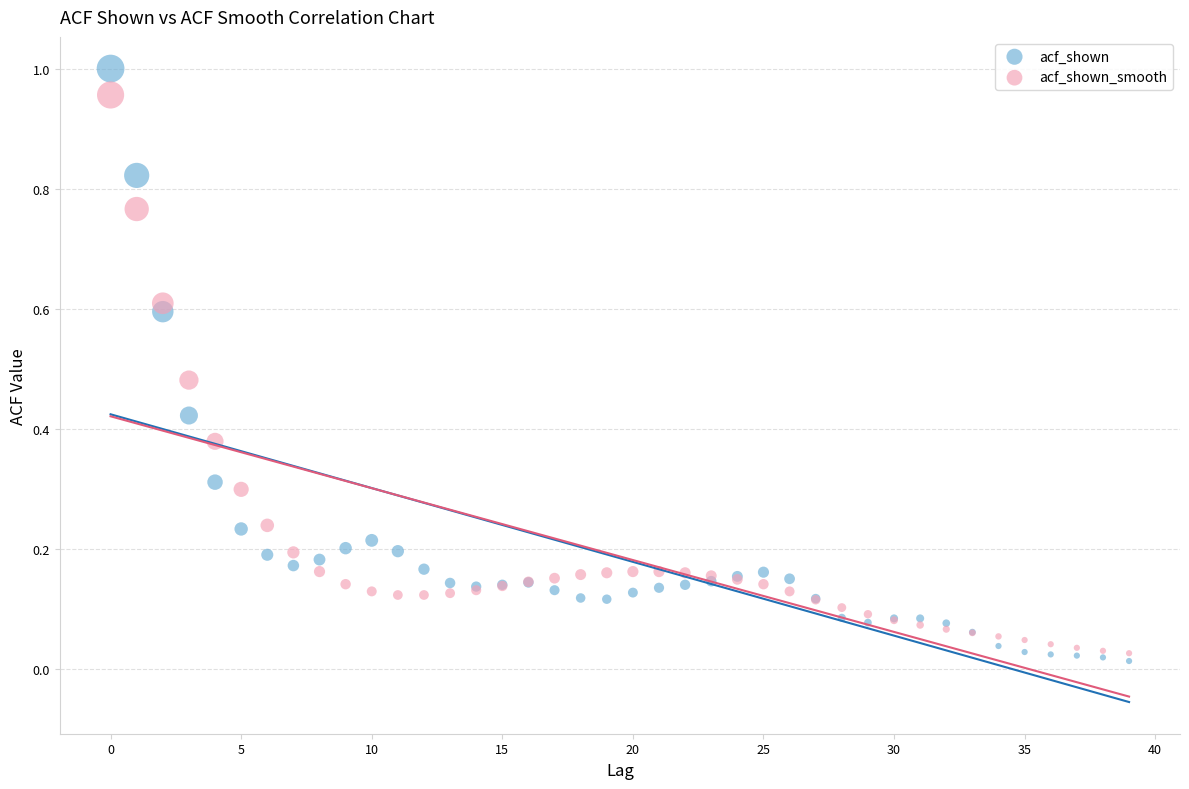

What are all the series names shown in the legend?

acf_shown, acf_shown_smooth